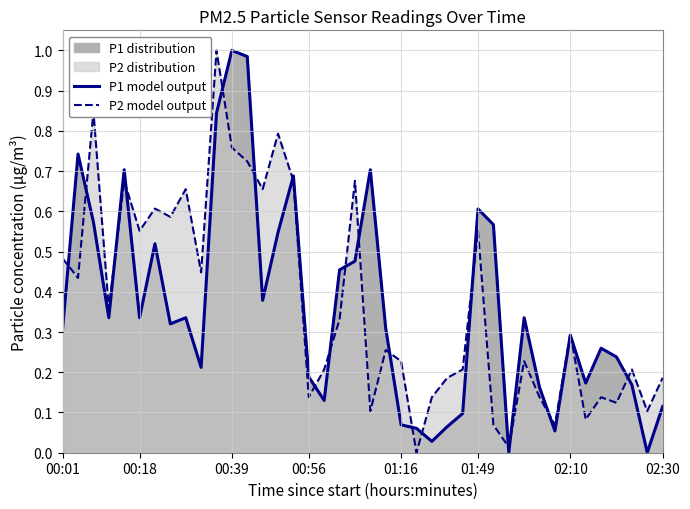

The value of P2 model output at 00:56 is 0.1. True or false?

True